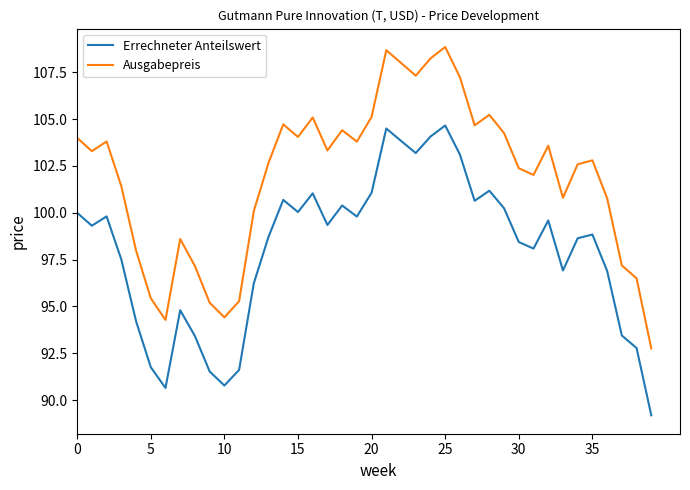

Does the chart have visible grid lines?

No